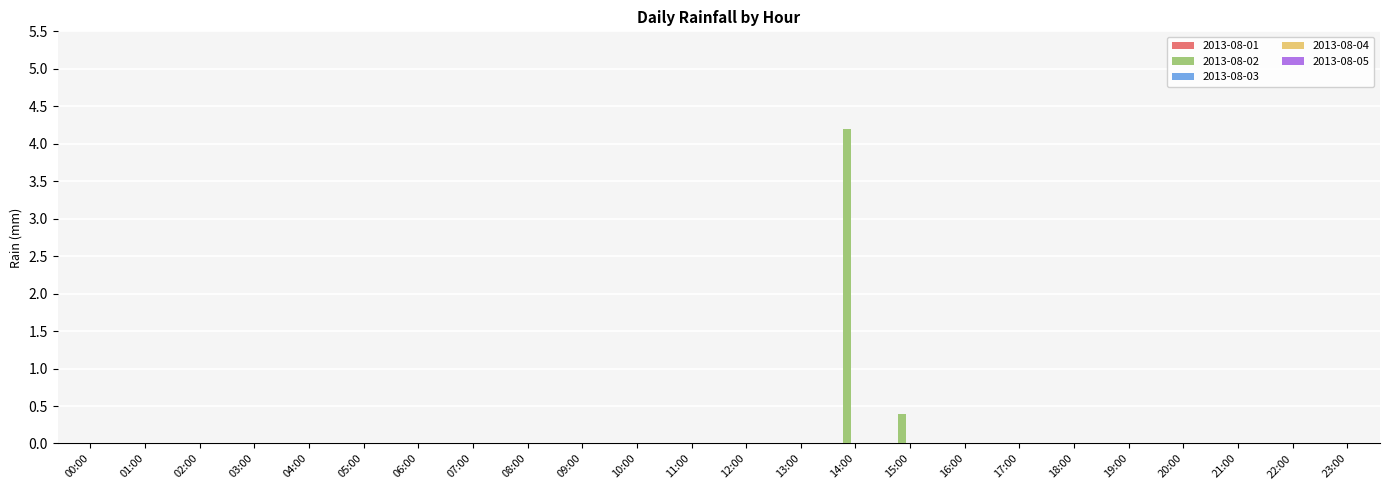

Where is the data nearest to the value 2?

15:00